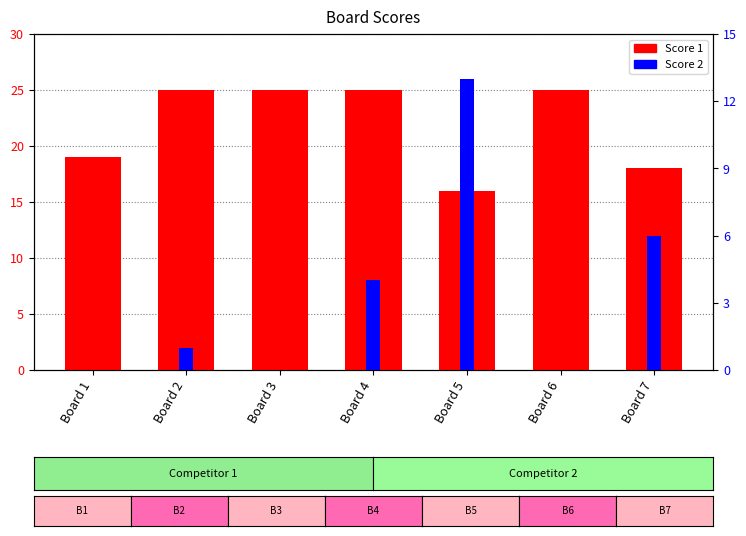

Are the bars grouped side by side (vs. stacked)?

Yes